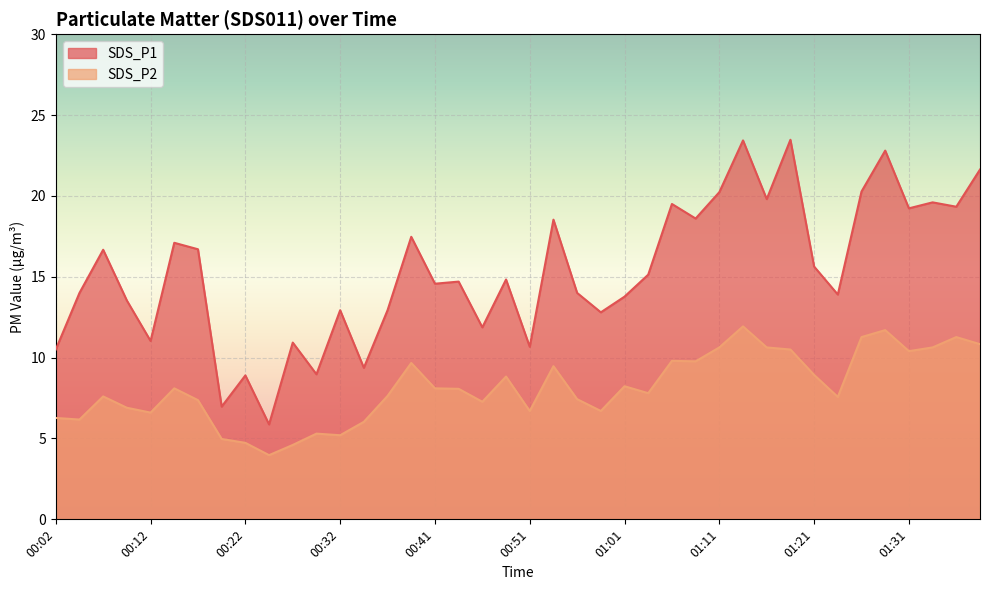

True or false: SDS_P2 has more than 1 points higher than both neighbors.

True